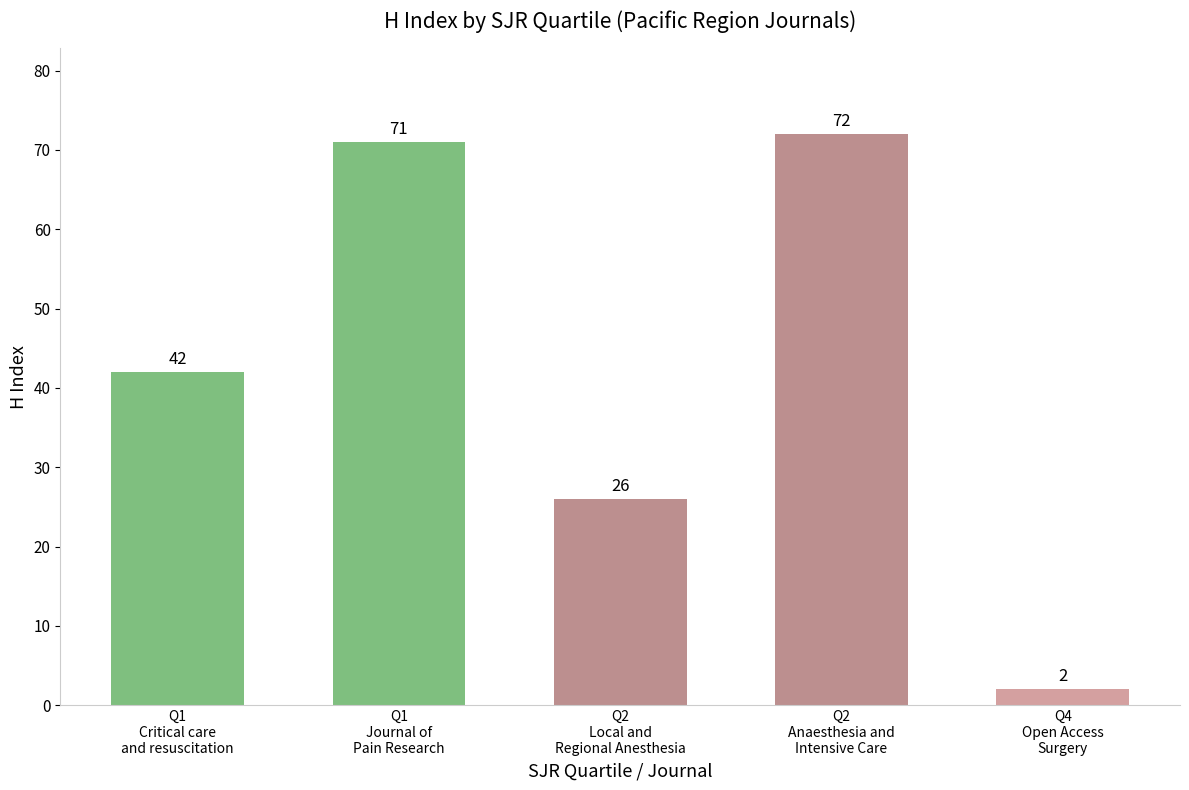

What is the difference between the maximum and minimum values?

70